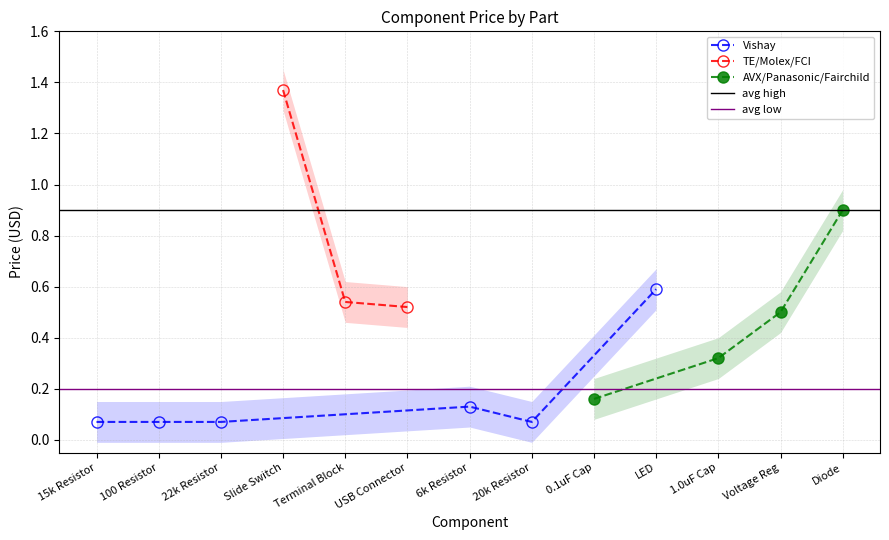

Between 11 and 6, which is larger?

11